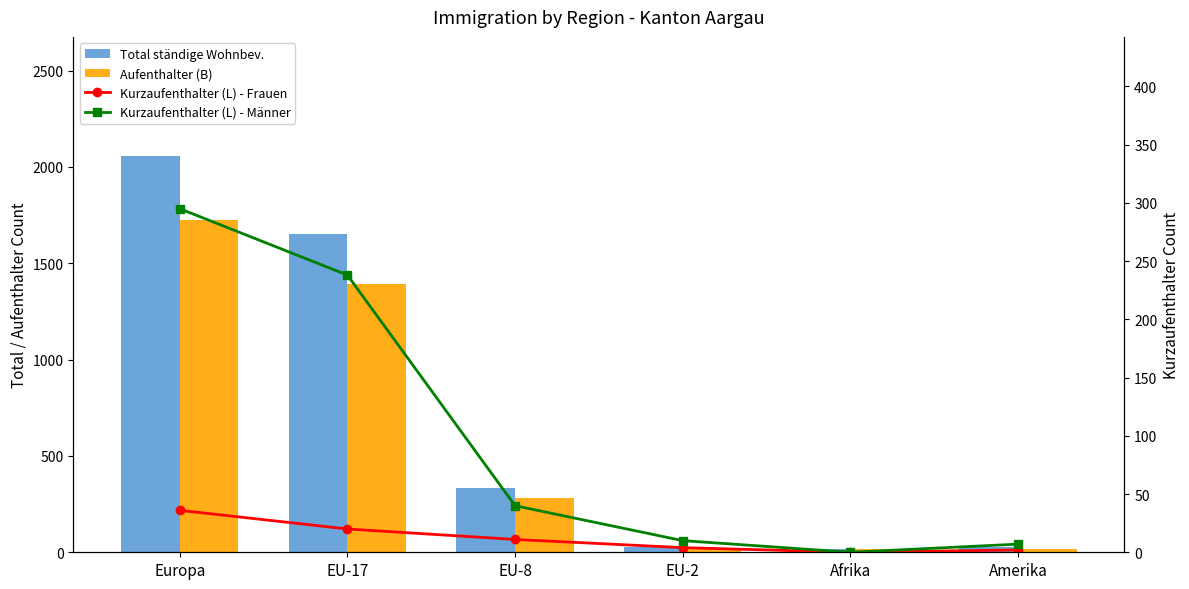

What is the label of the 2nd bar from the right?

Afrika